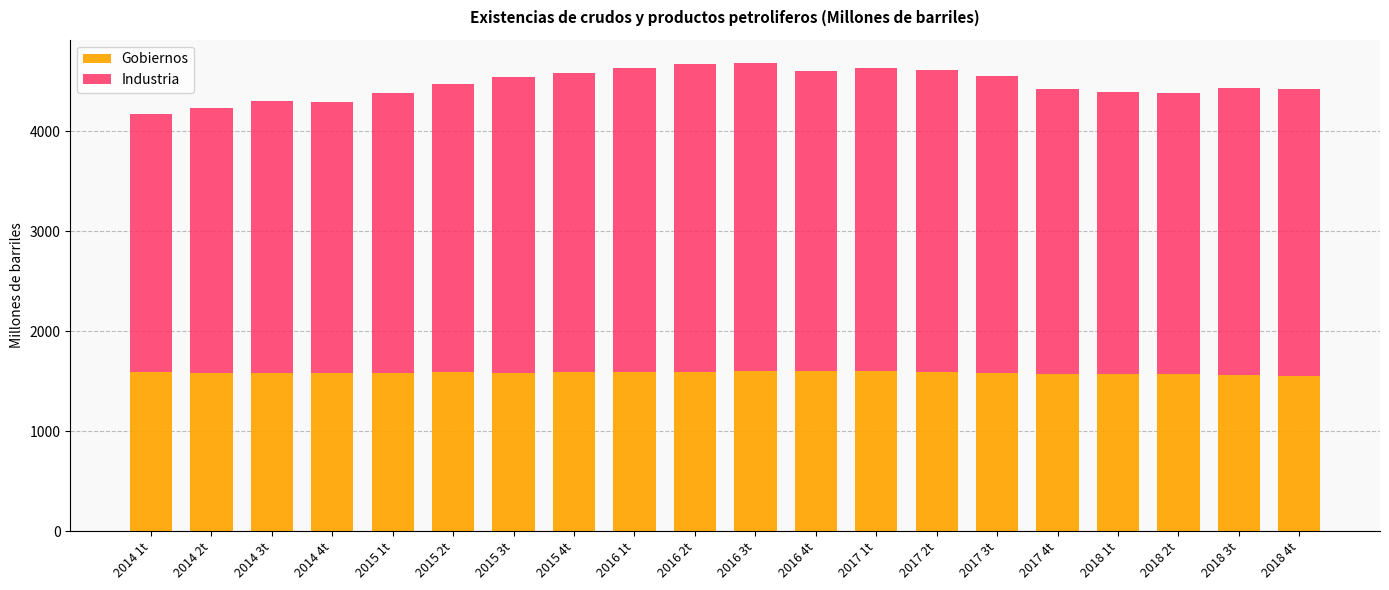

What is the total value across all series at 2014 2t?

4232.5